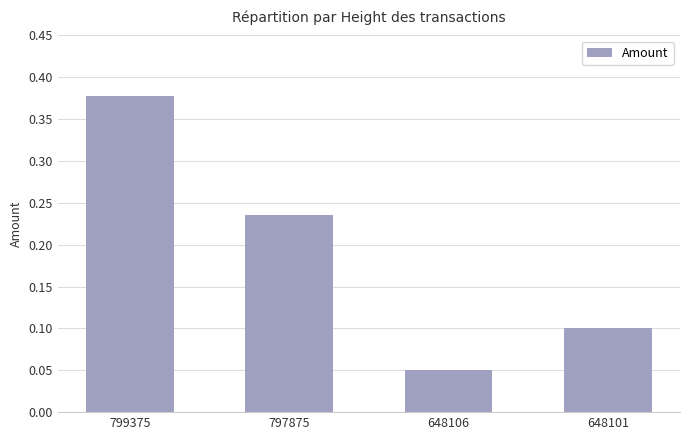

Count the number of data series in this chart.

1